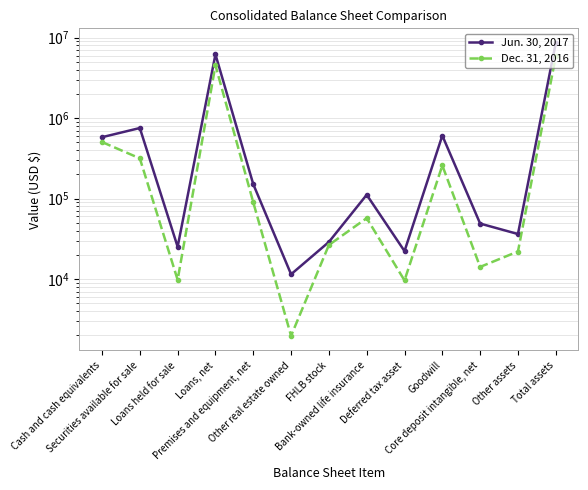

True or false: Jun. 30, 2017 has more than 1 points higher than both neighbors.

True